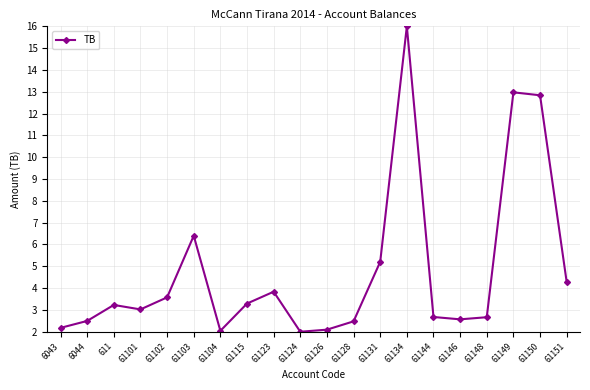

True or false: the data has more than 2 interior local peaks.

True